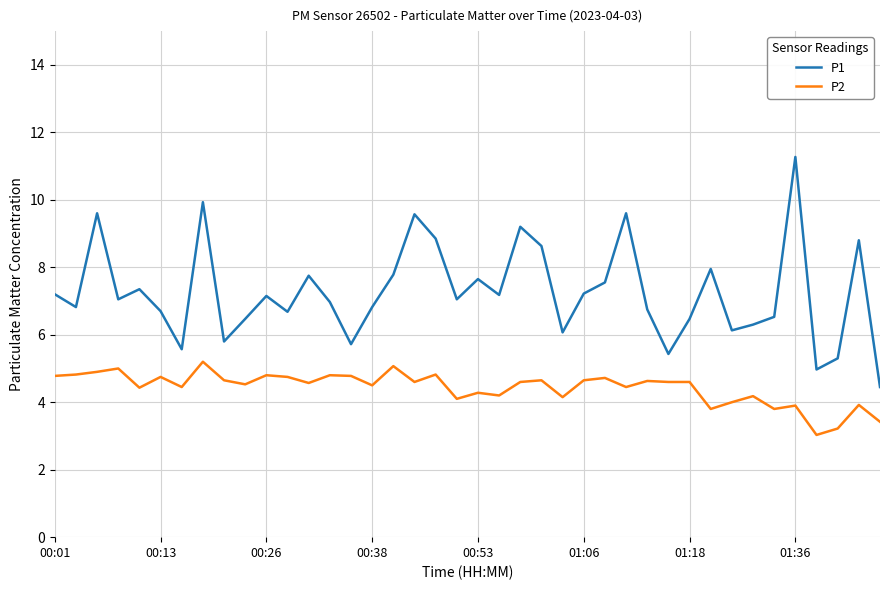

Which series has the largest total across all categories?

P1